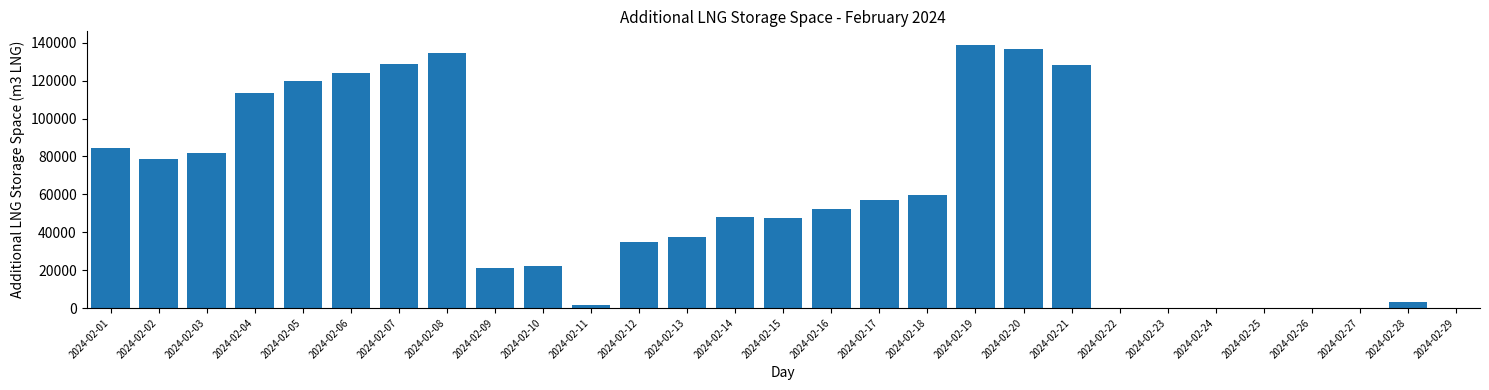

The value at 2024-02-10 is 22393. True or false?

True